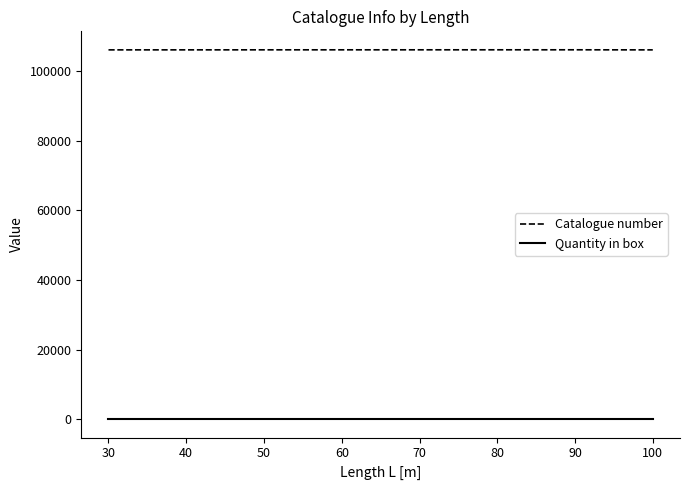

True or false: Catalogue number and Quantity in box cross at least once.

False